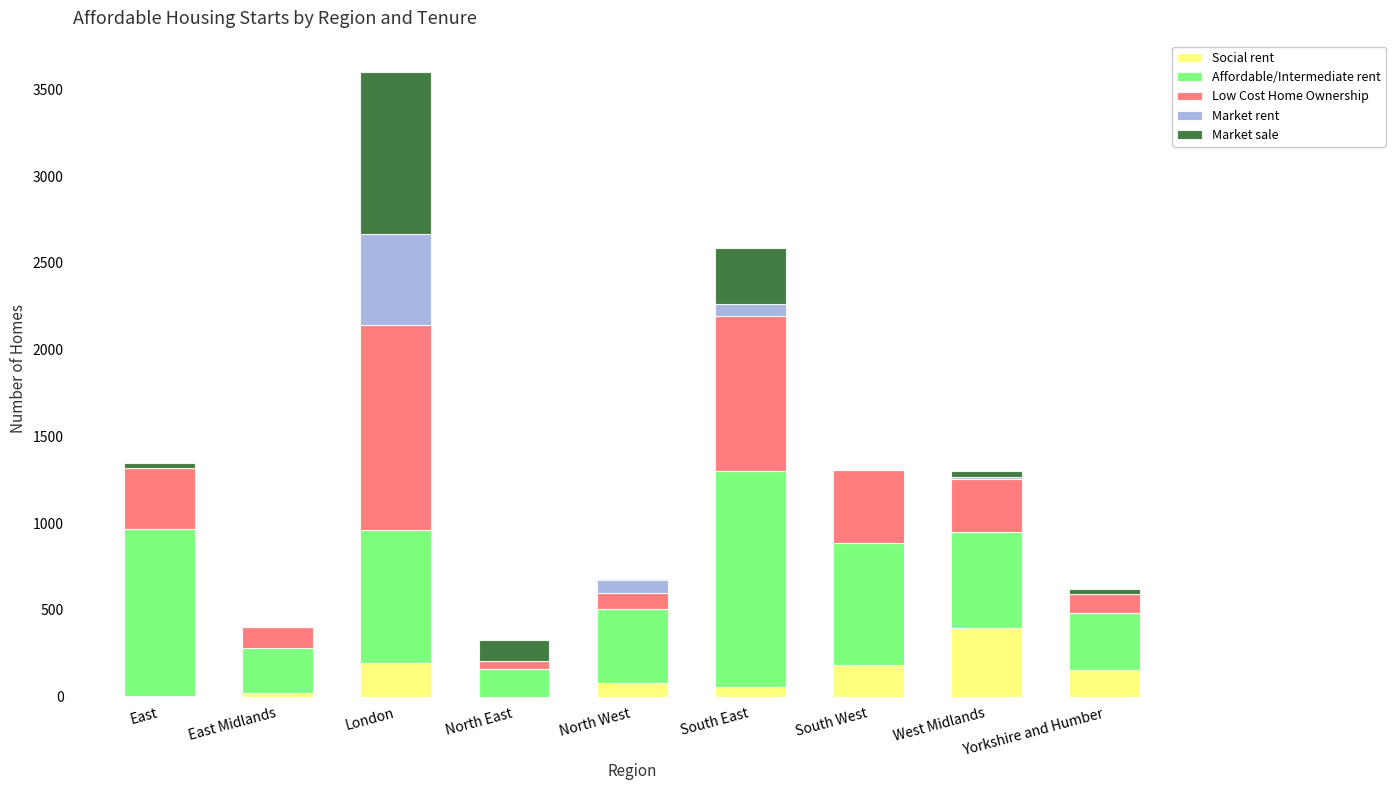

Are the bars horizontal?

No